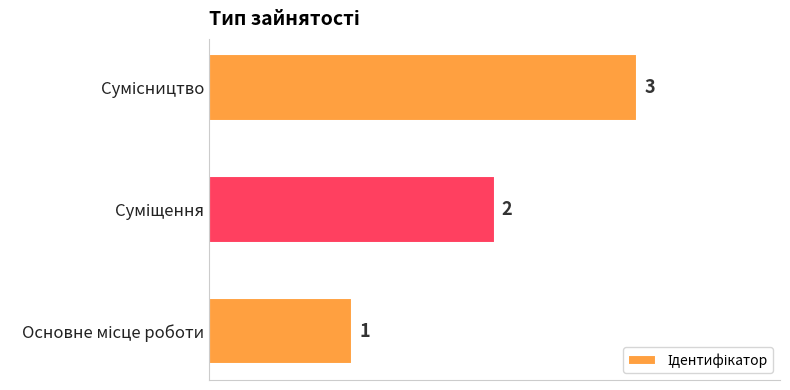

What is the sum of all values?

6